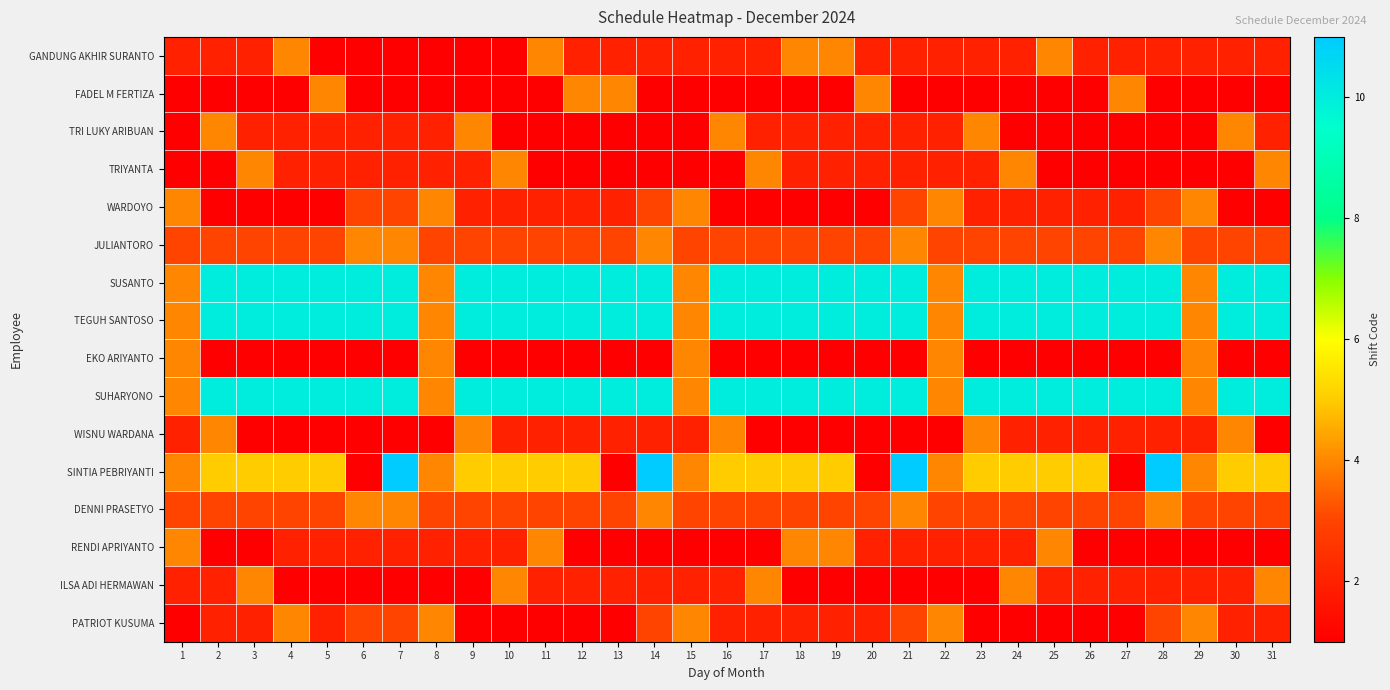

Which category has the highest value across all series?

7